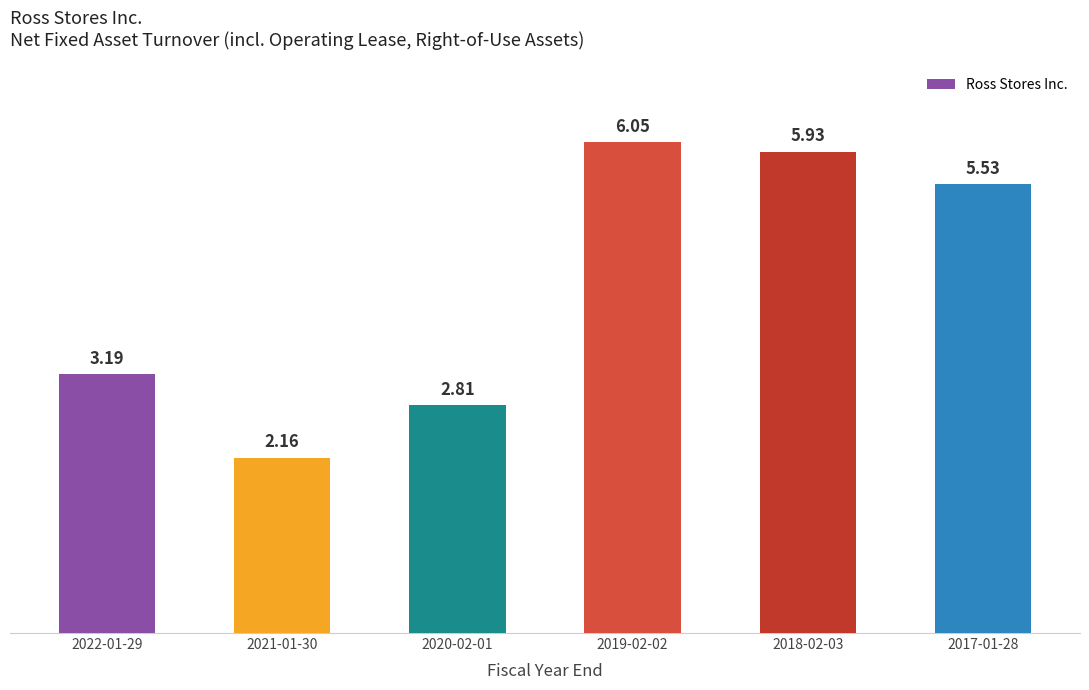

How many data points are less than 5?

3